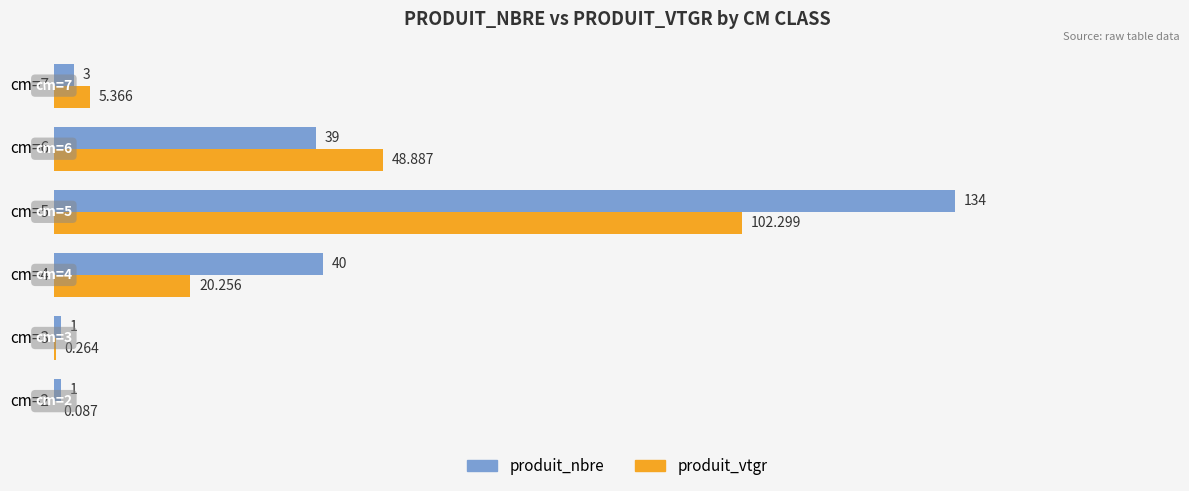

Which category has the highest value in the produit_nbre series?

cm=5